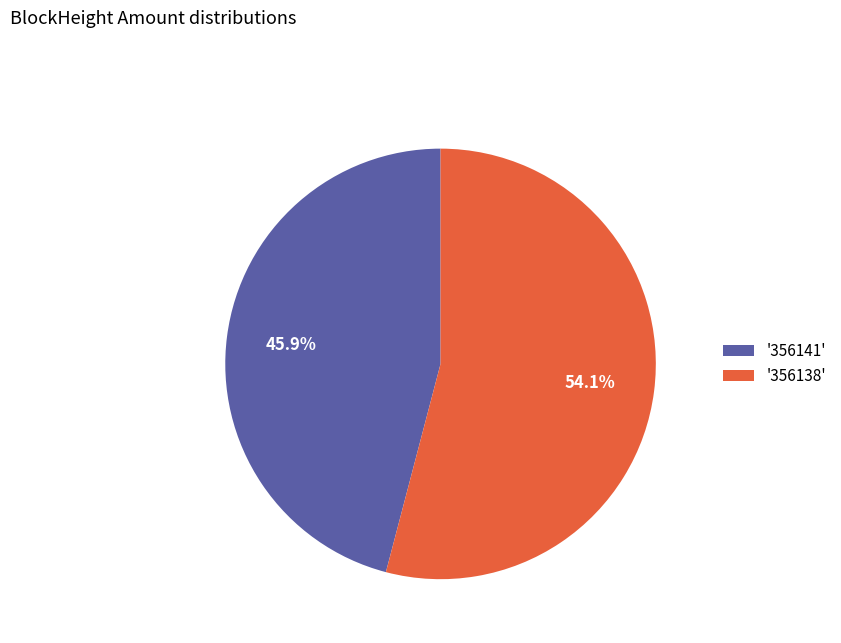

How many segments does this pie chart have?

2